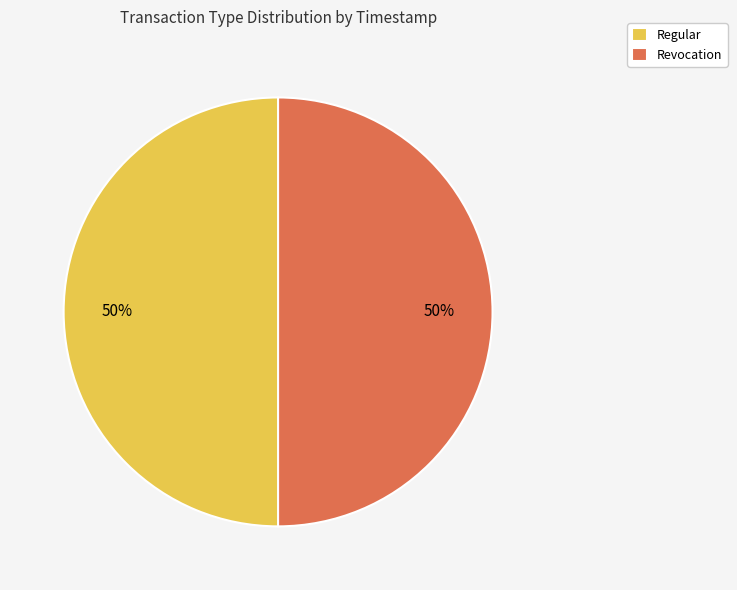

To the nearest percent, what percentage of the pie is Regular?

50%